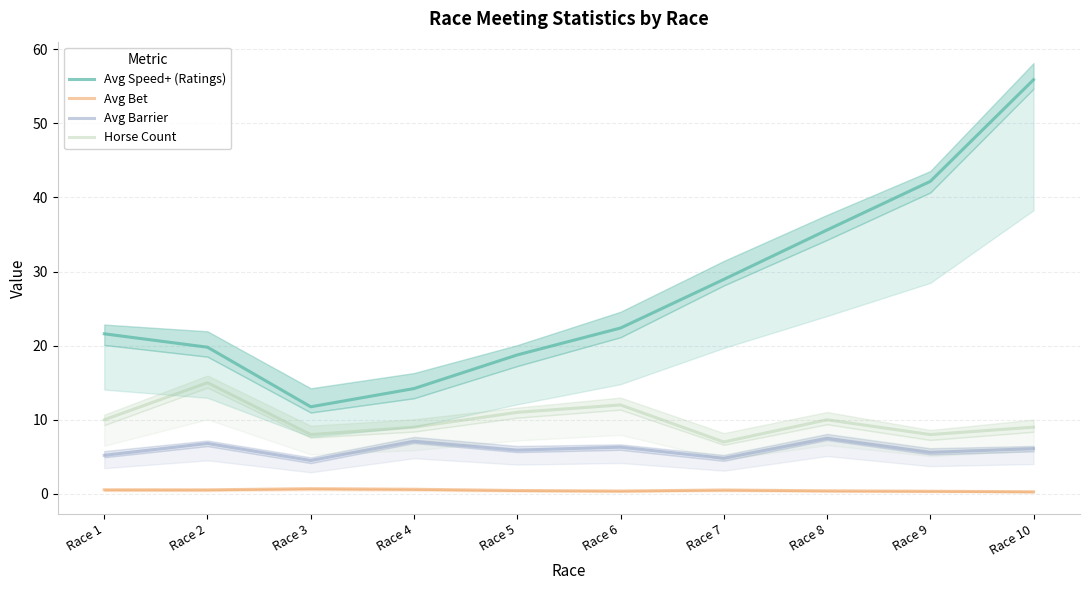

Which label corresponds to the smallest value in the chart?

Race 10